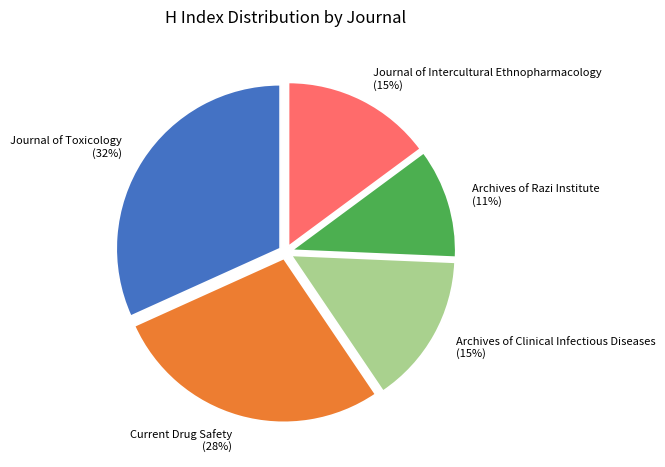

Which category has the smallest portion of the pie?

Archives of Razi Institute